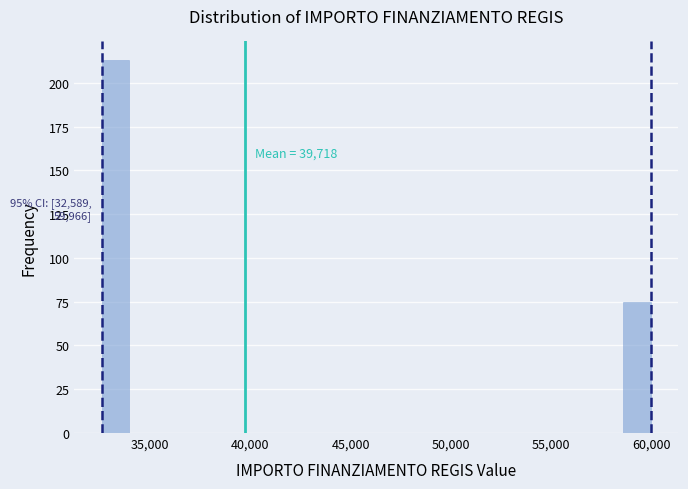

Read against the x-axis, roughly where is the centre of the tallest bar?

33500